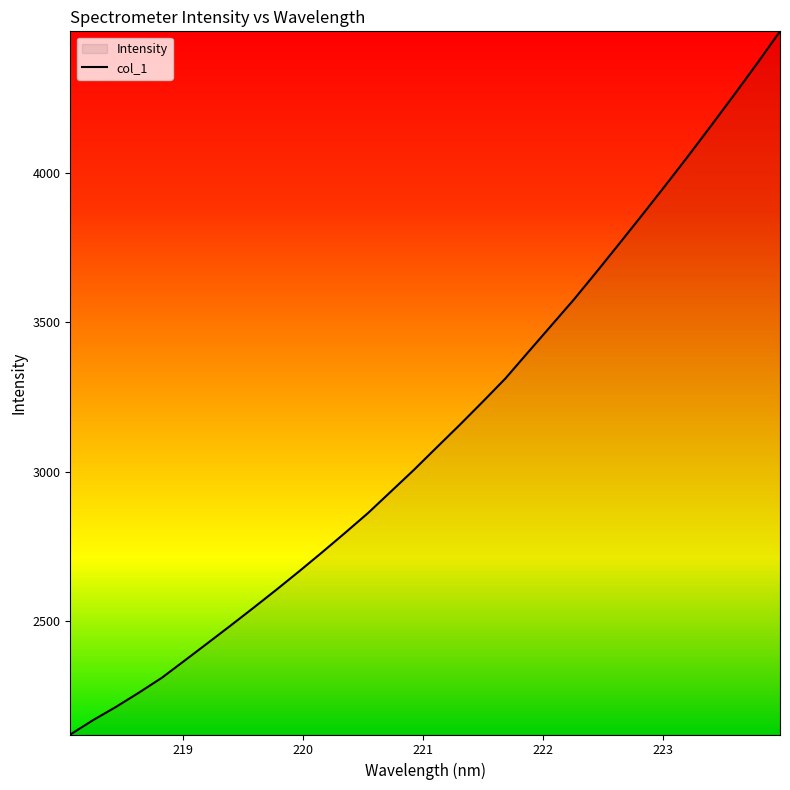

What is the smallest value displayed?

2121.6